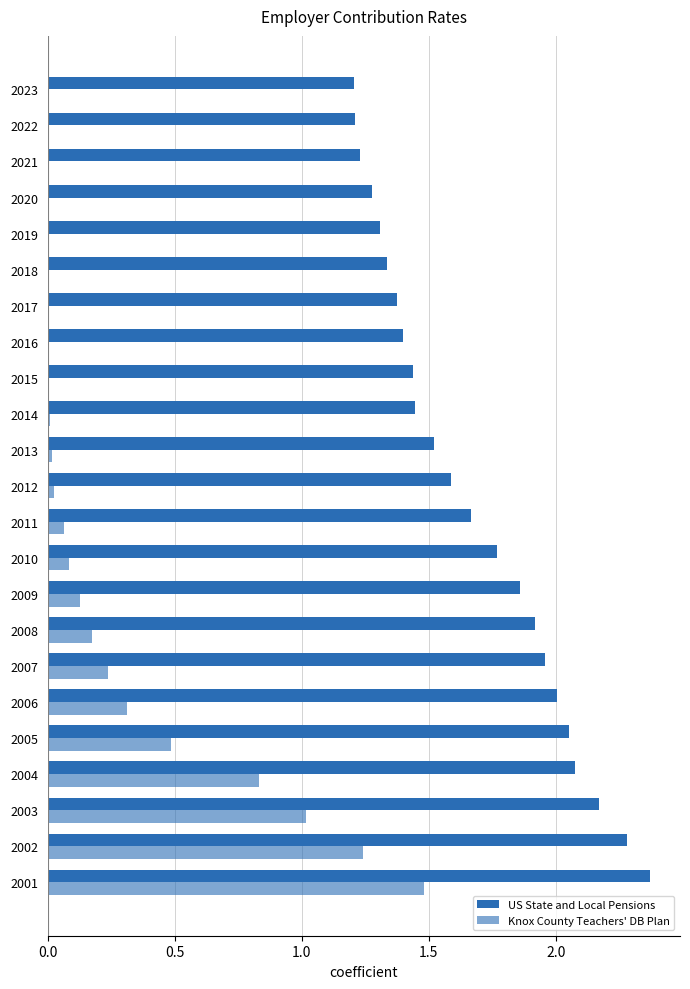

Count the number of data series in this chart.

2